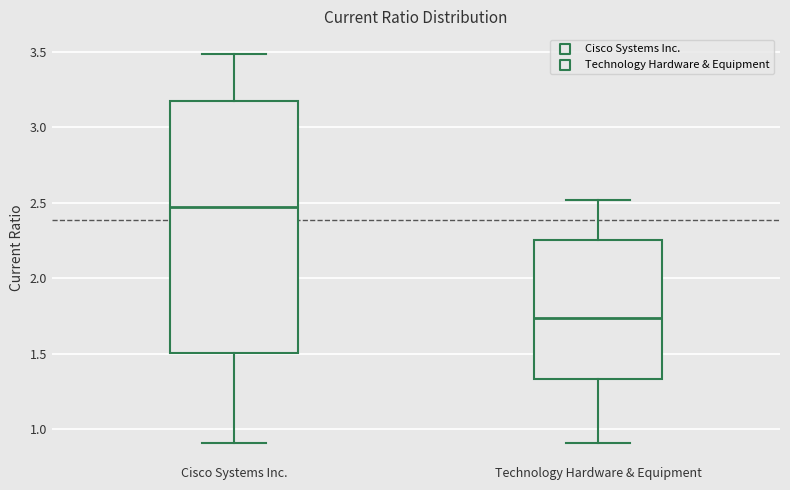

Where is the upper edge of the box for Technology Hardware & Equipment on the y-axis? The values are not printed on the chart, so give them approximately, as read against the axis.

2.25